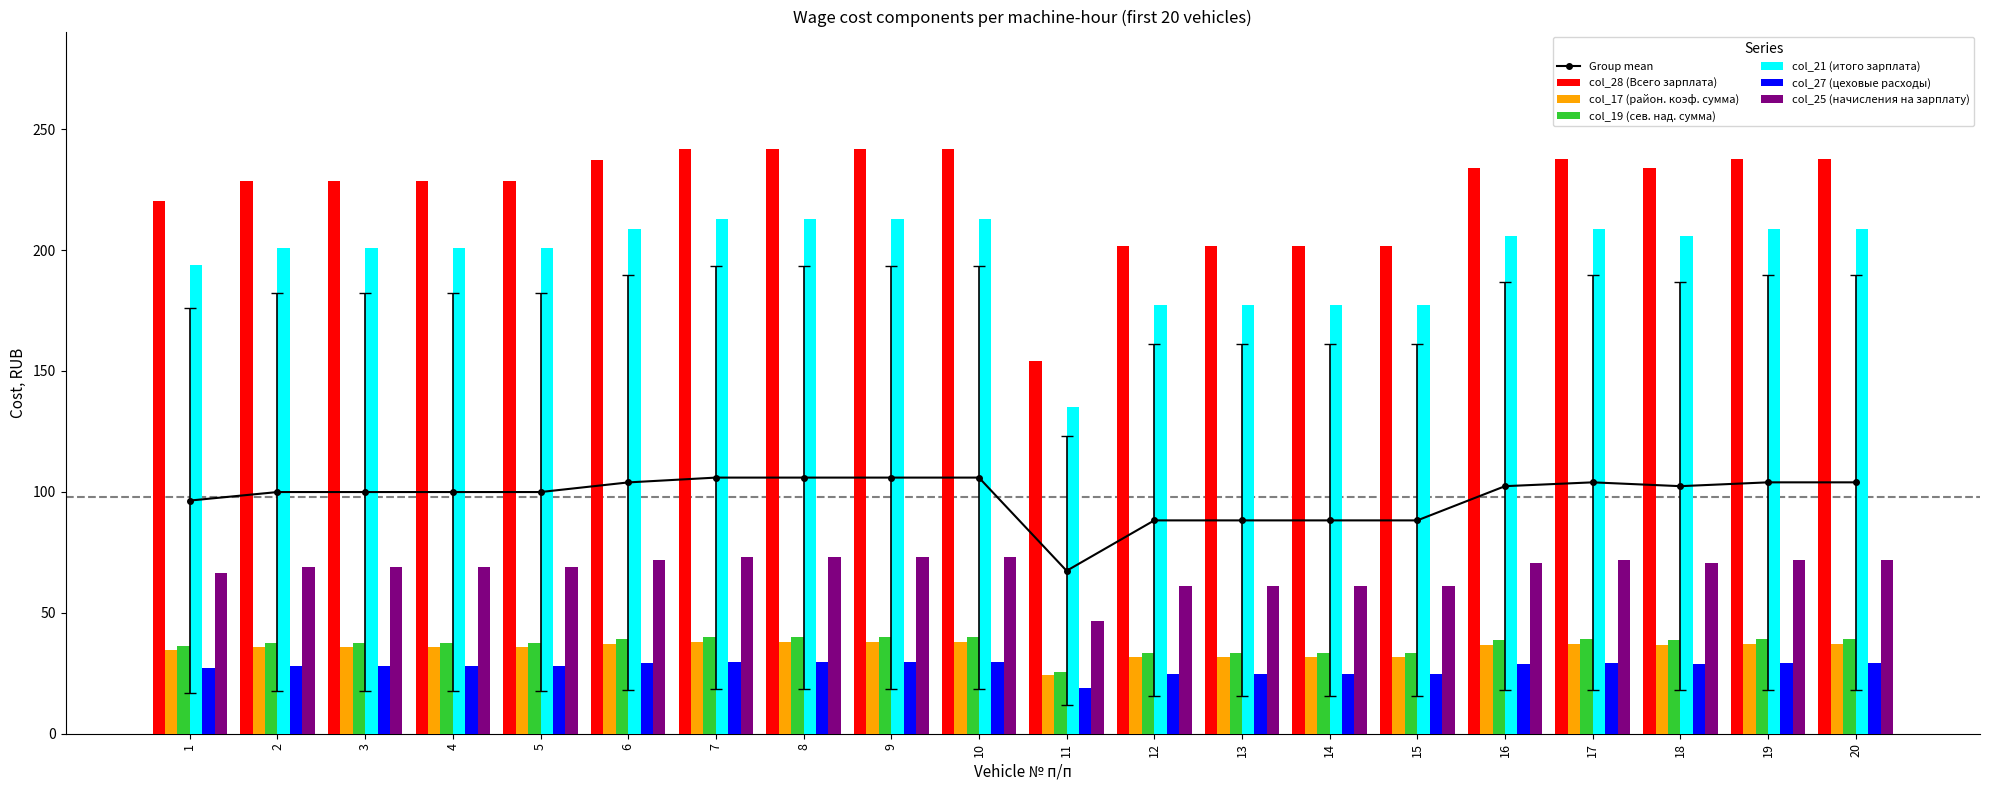

Where does the col_17 (район. коэф. сумма) series first go above 102?

6